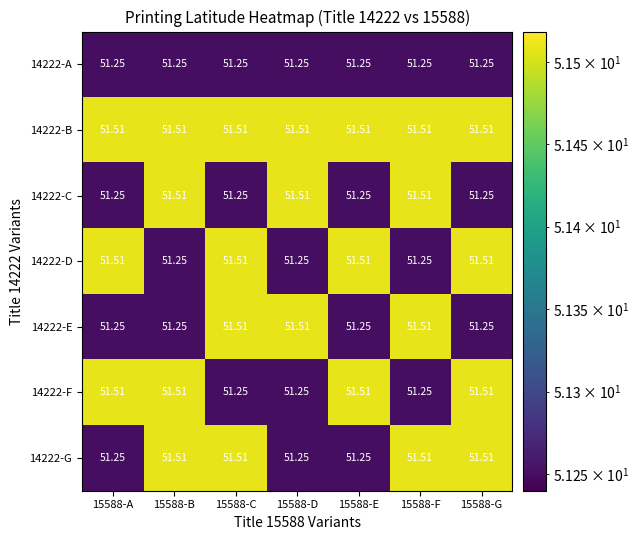

How many data points does each series have?

7